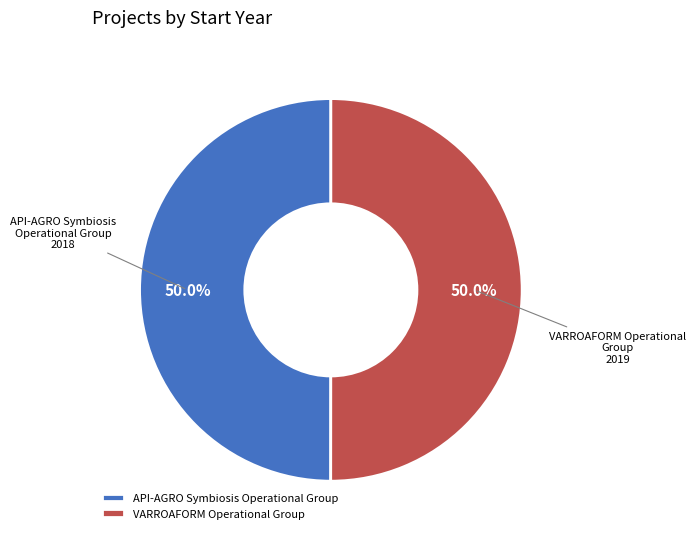

Approximately how many times larger is the value at VARROAFORM Operational Group compared to API-AGRO Symbiosis Operational Group?

1.0